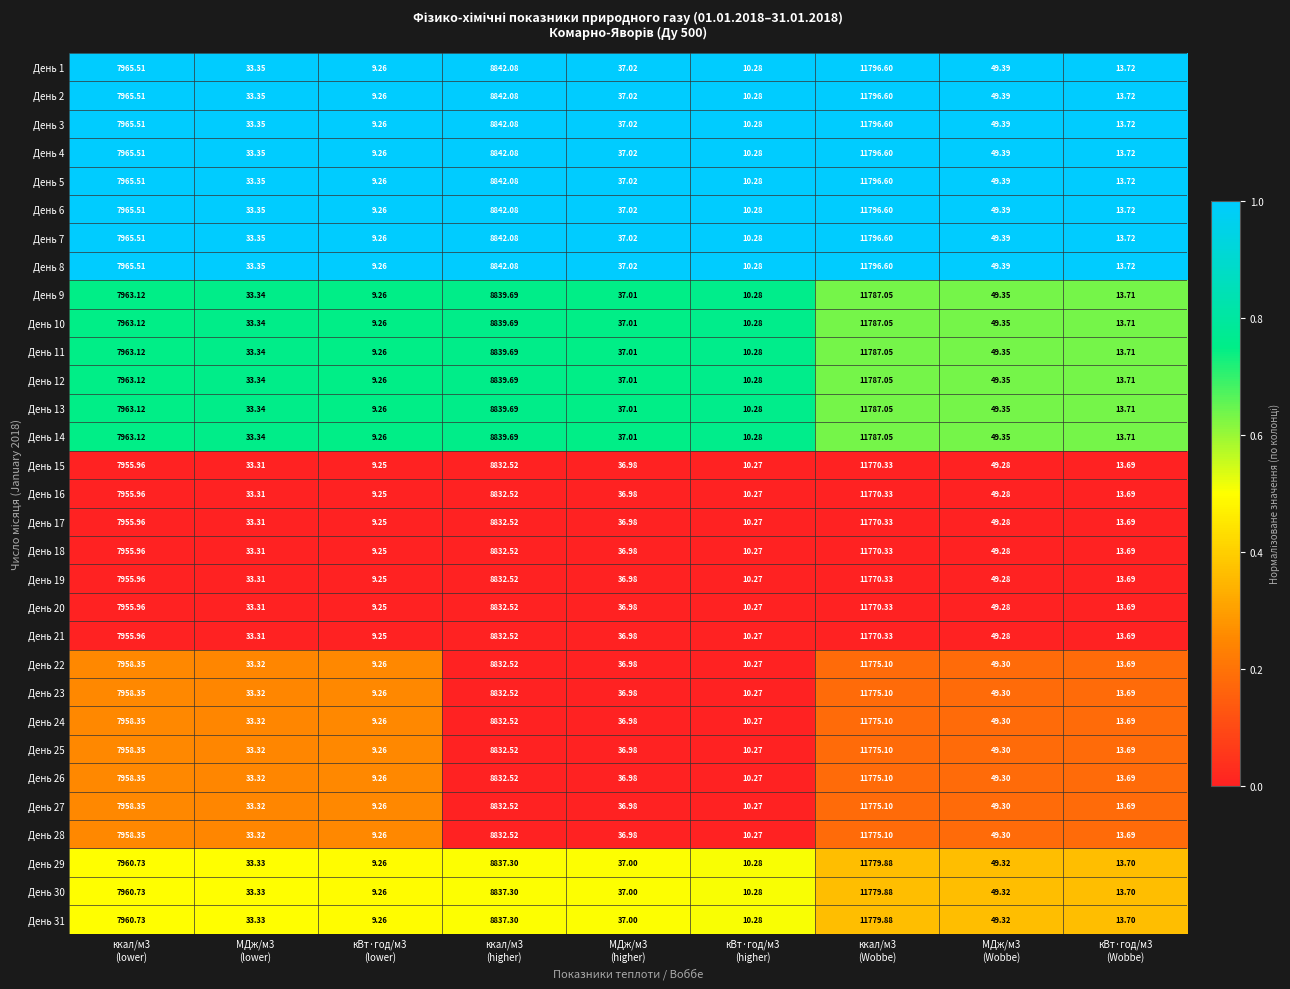

How many data points in День 17 are above 36?

5